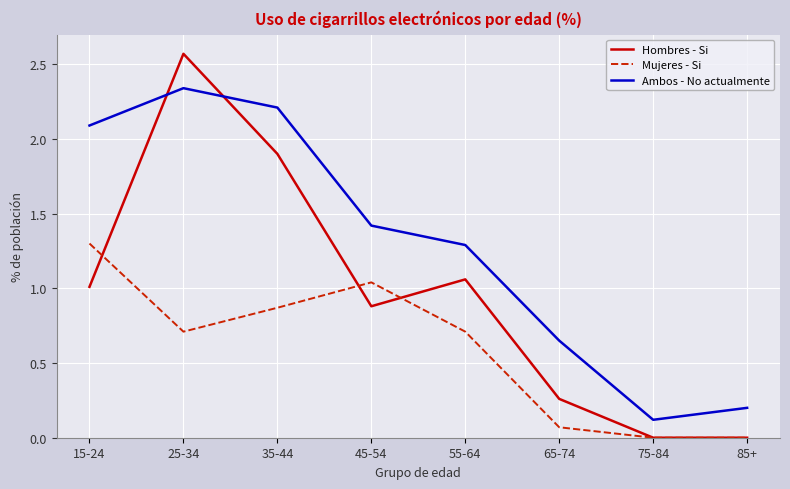

List the series in order of their overall mean, lowest first.

Mujeres - Si, Hombres - Si, Ambos - No actualmente